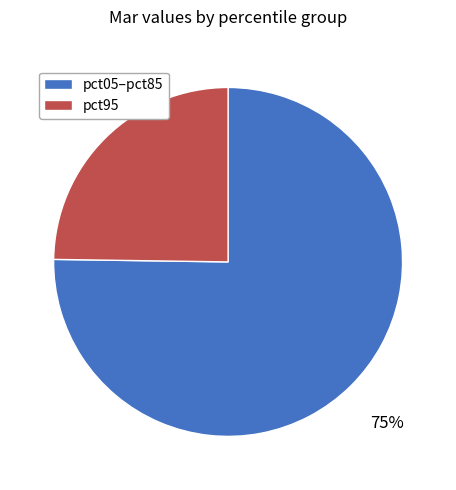

To the nearest percent, what is the average slice percentage?

50%